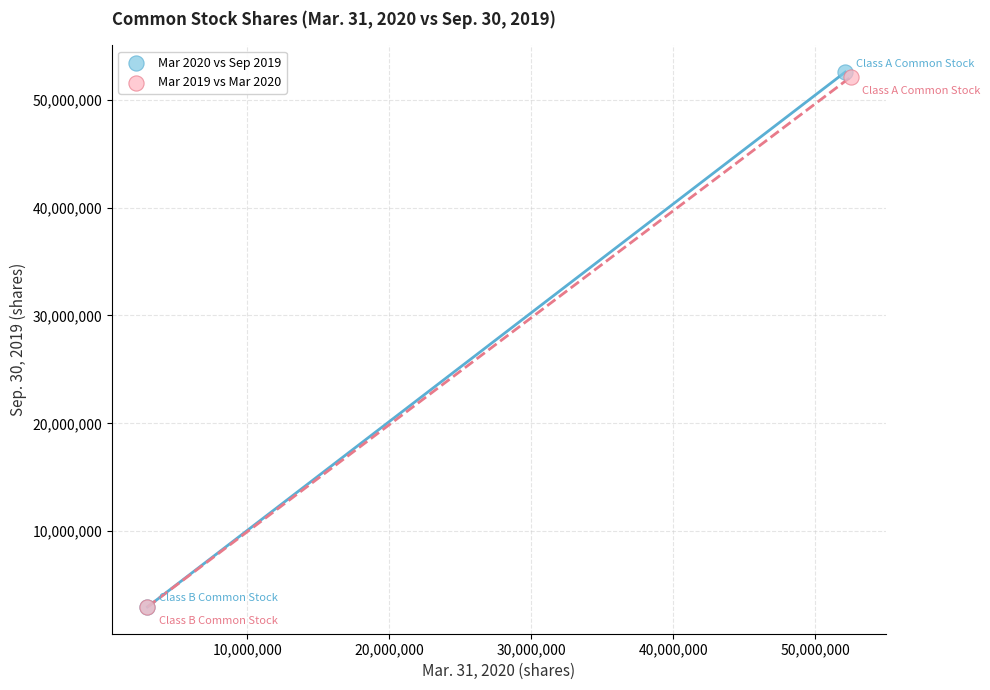

What are all the series names shown in the legend?

Mar 2020 vs Sep 2019, Mar 2019 vs Mar 2020